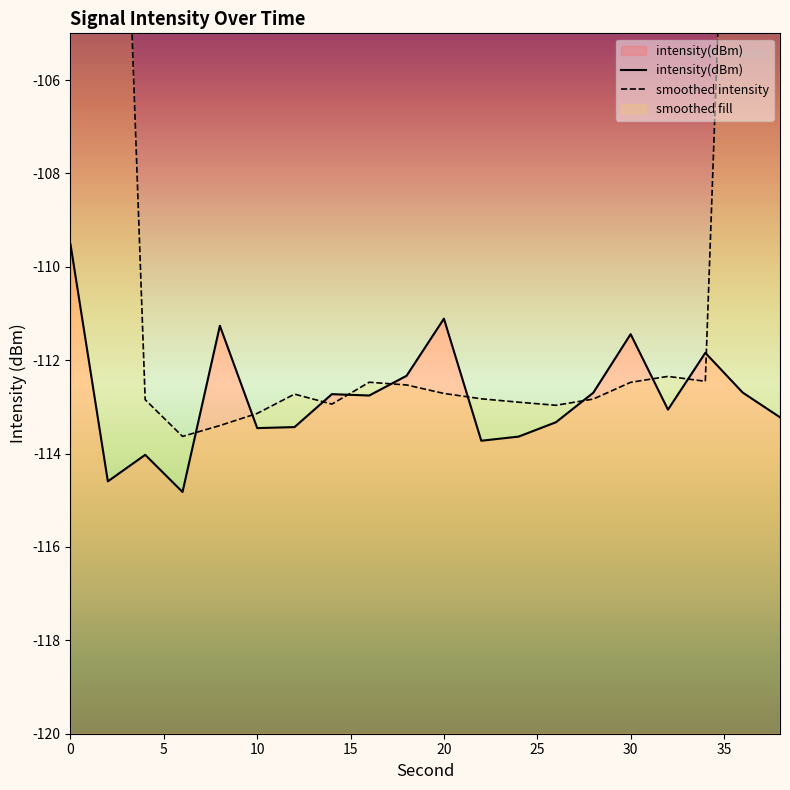

In intensity(dBm), how many points are lower than both neighbors (excluding endpoints)?

6